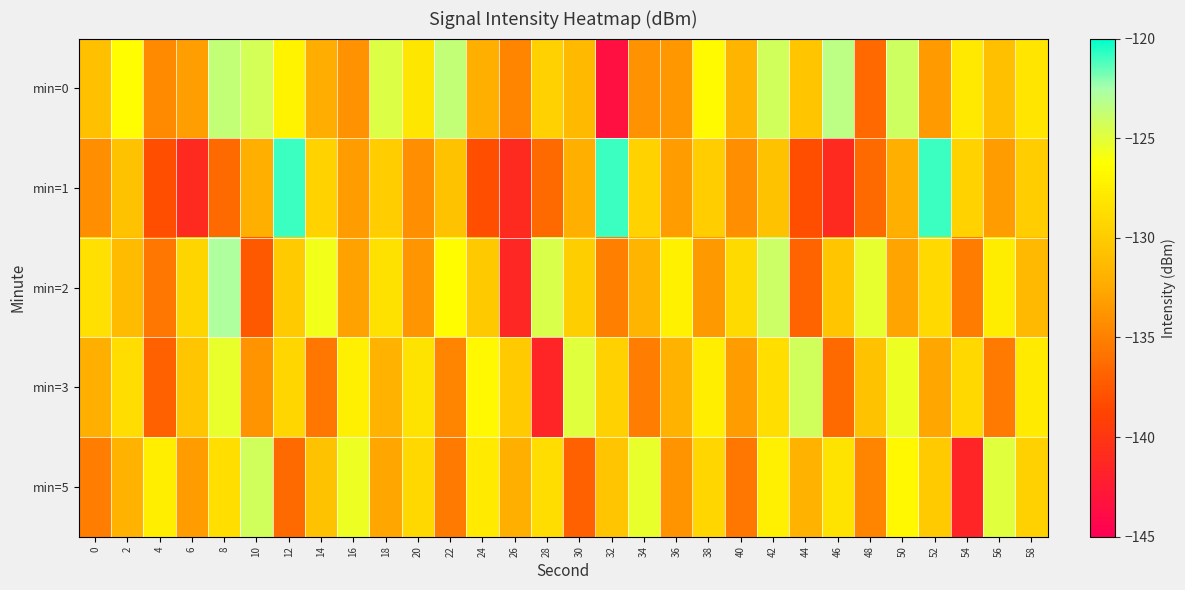

Which has a higher value, 34 or 32?

34